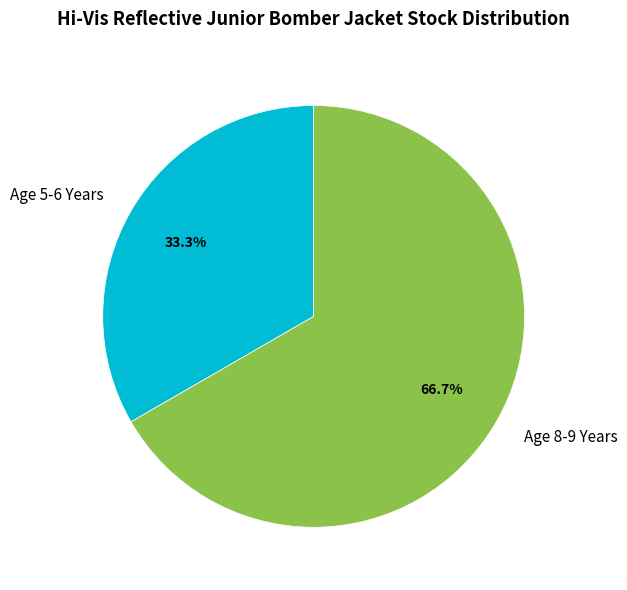

Which slice is the largest?

Age 8-9 Years